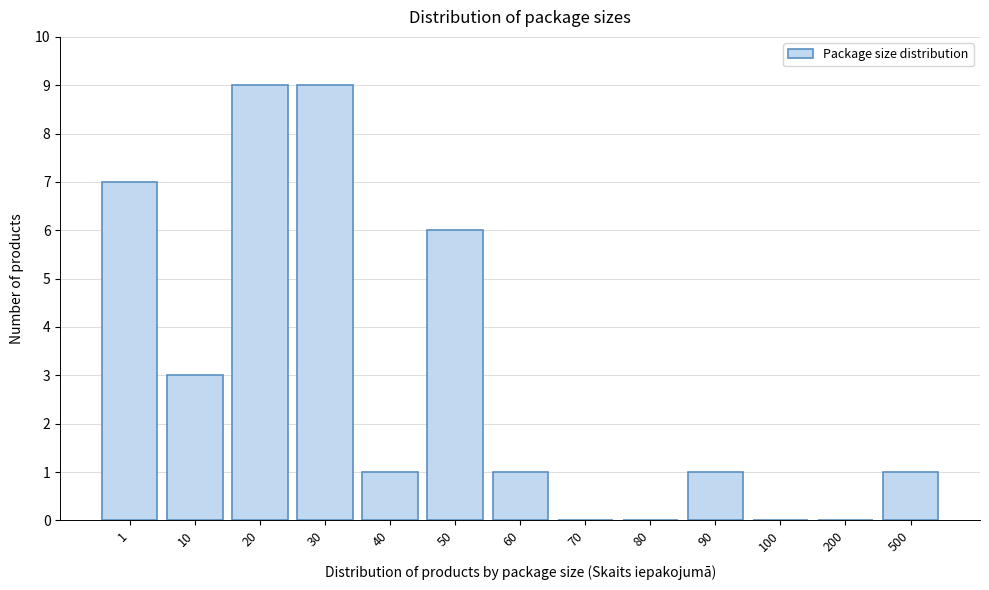

Reading left to right, extract all data points from this chart.

1=7	10=3	20=9	30=9	40=1	50=6	60=1	70=0	80=0	90=1	100=0	200=0	500=1